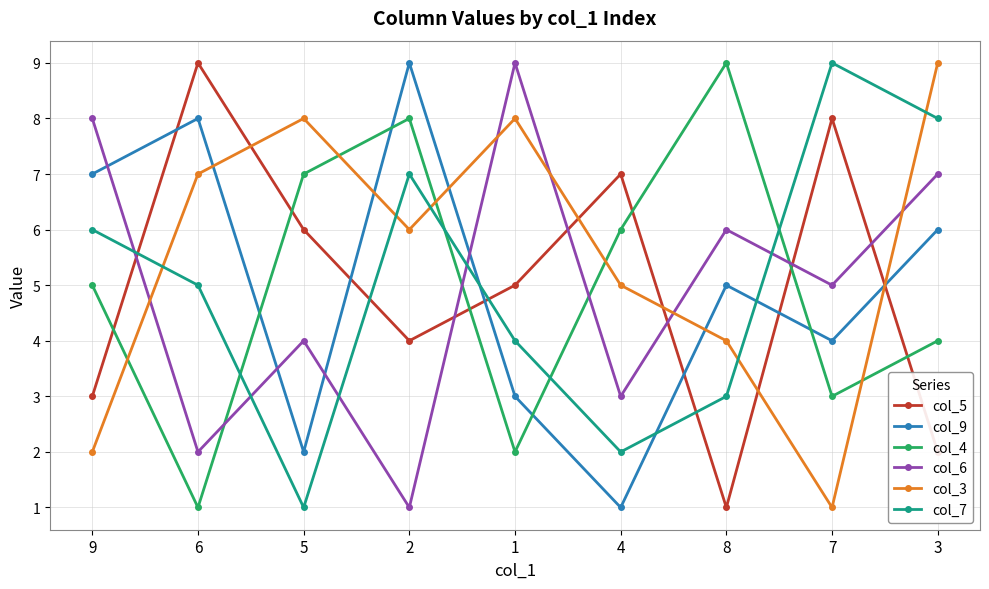

In col_9, how many points are higher than both neighbors (excluding endpoints)?

3